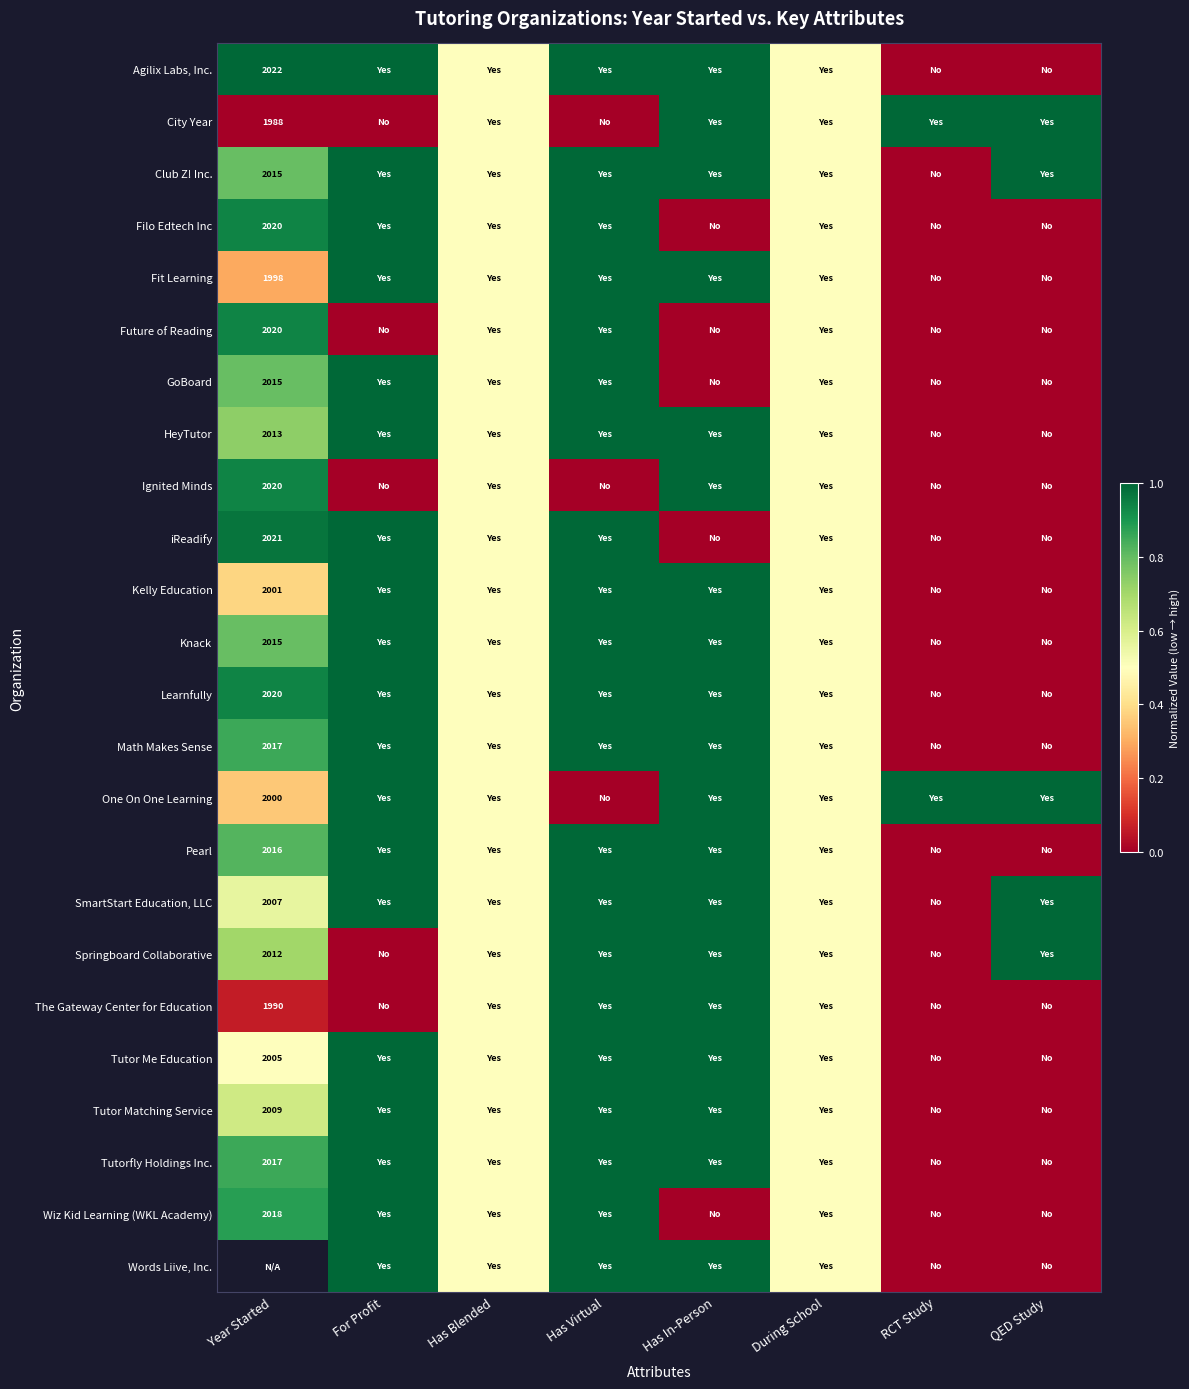

True or false: Tutor Matching Service has a value of 3432.3 at Year Started.

False